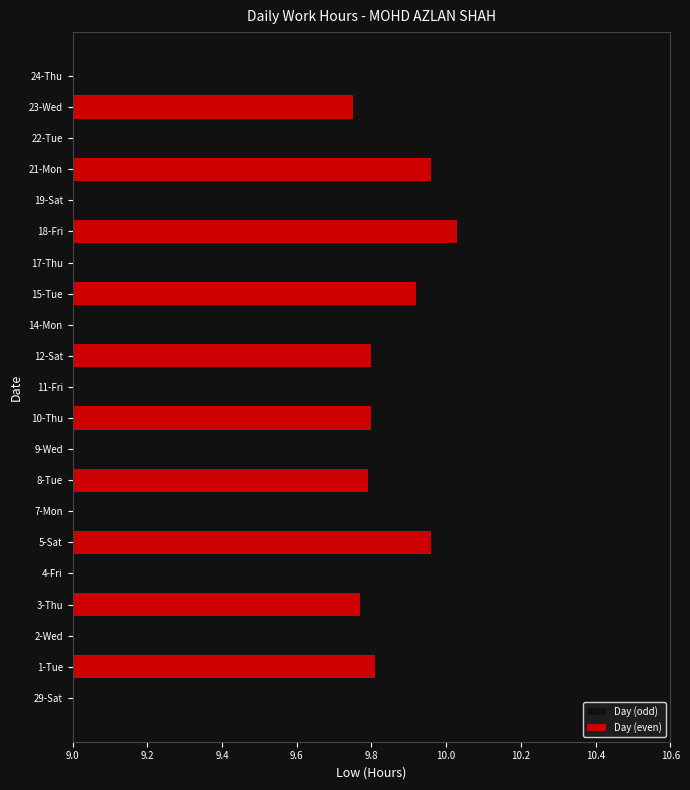

Between 11-Fri and 9-Wed, which is larger?

11-Fri